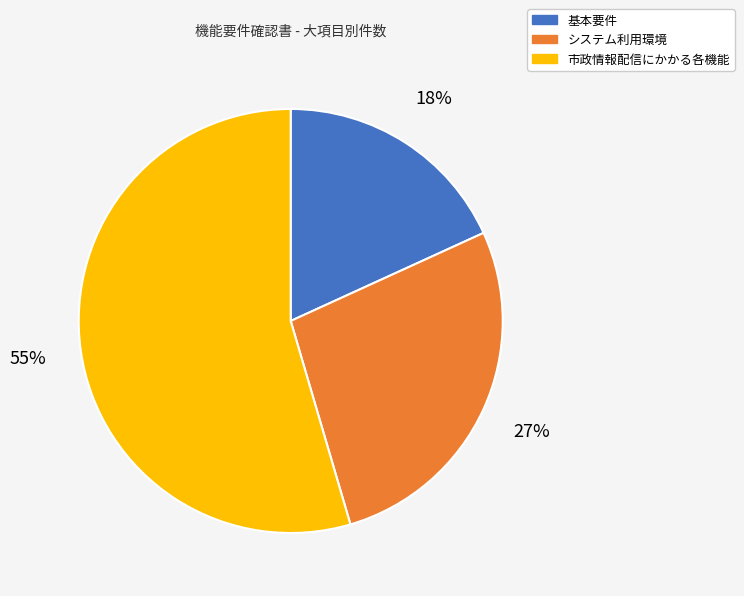

Count the number of slices in the pie.

3